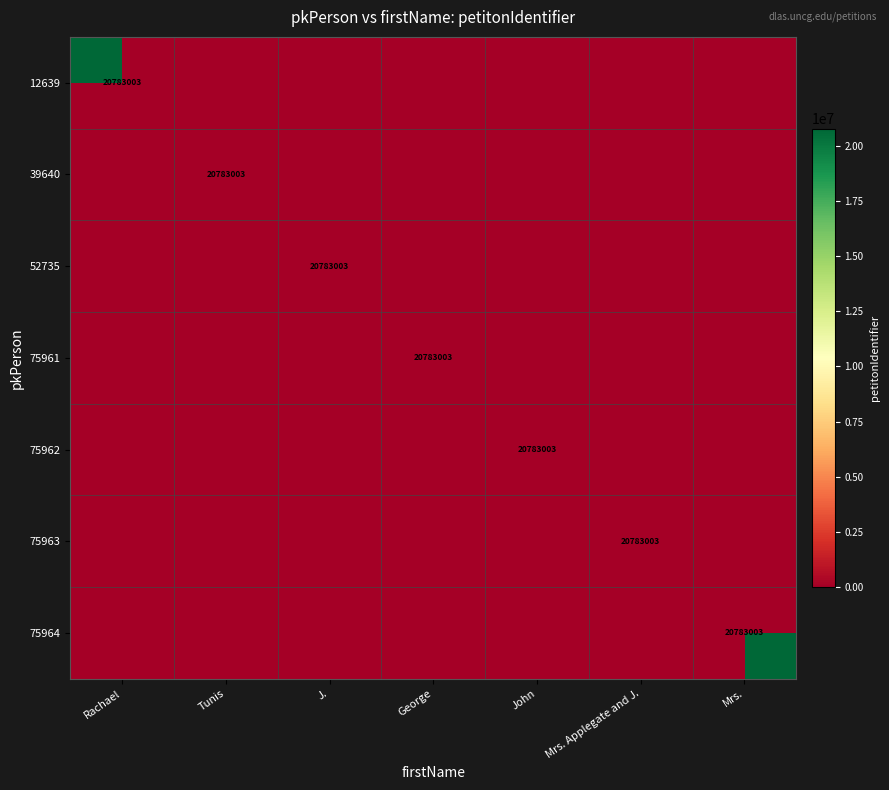

How many series are shown in this chart?

7